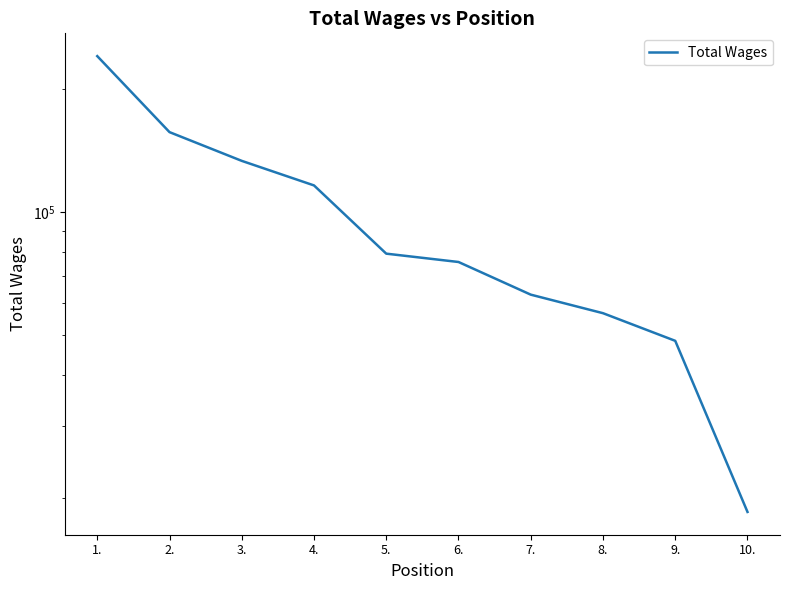

What is the value of the 7th point from the left?

62914